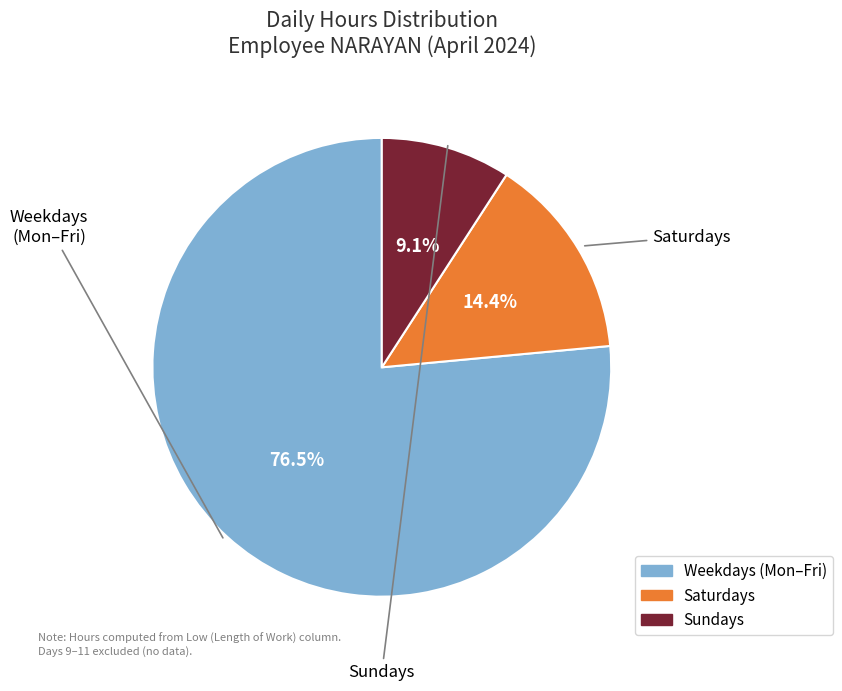

Is there any slice that represents more than half of the pie?

Yes